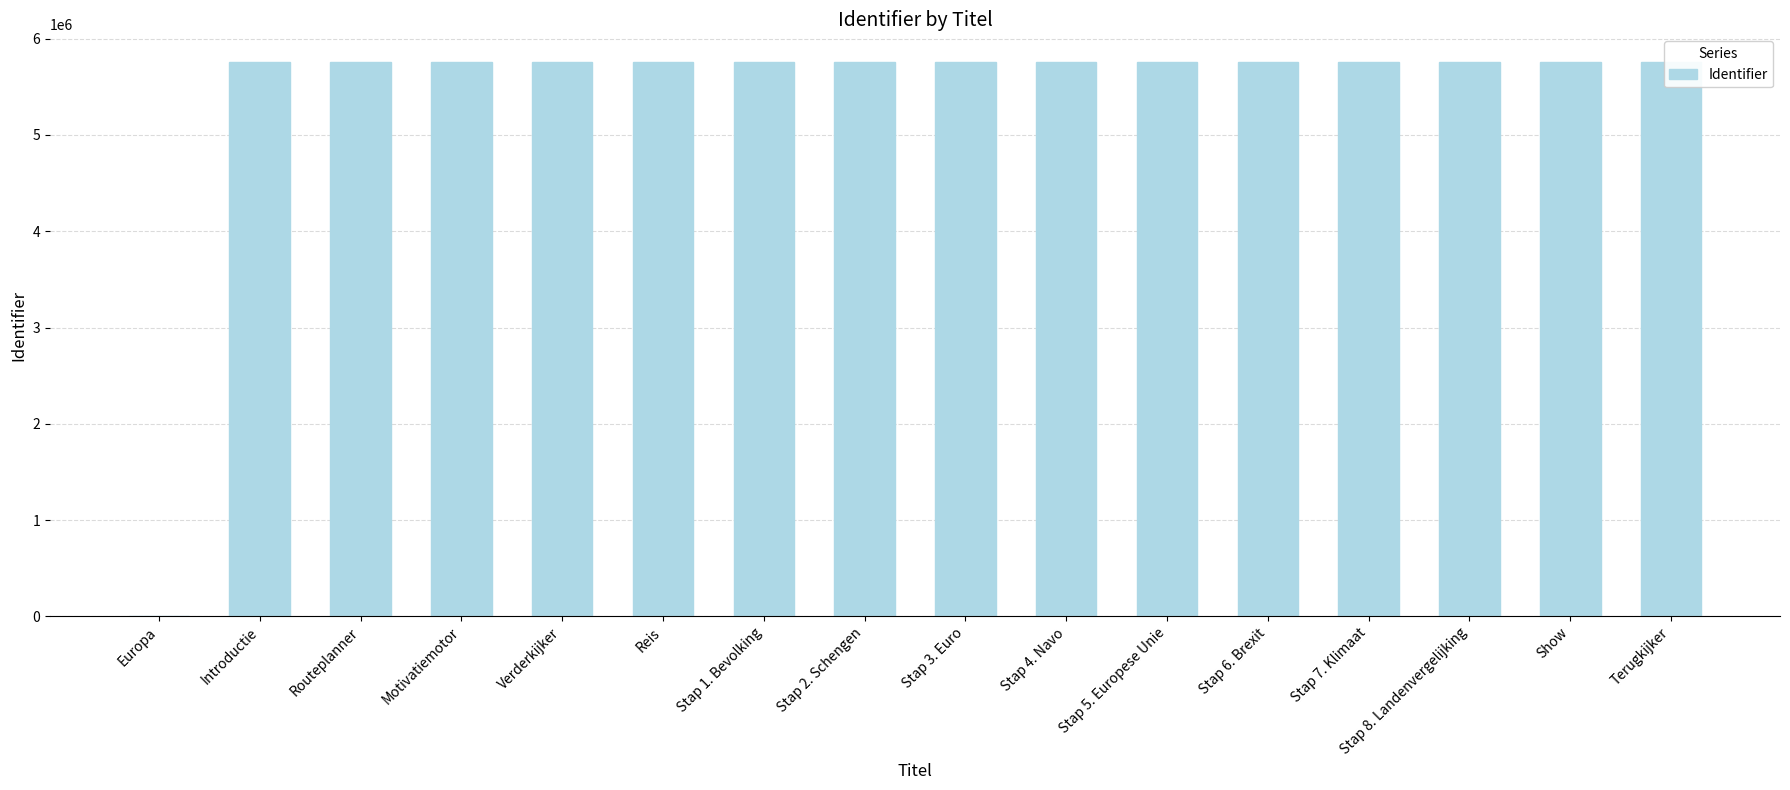

Is it true that the value at Europa is 0?

True